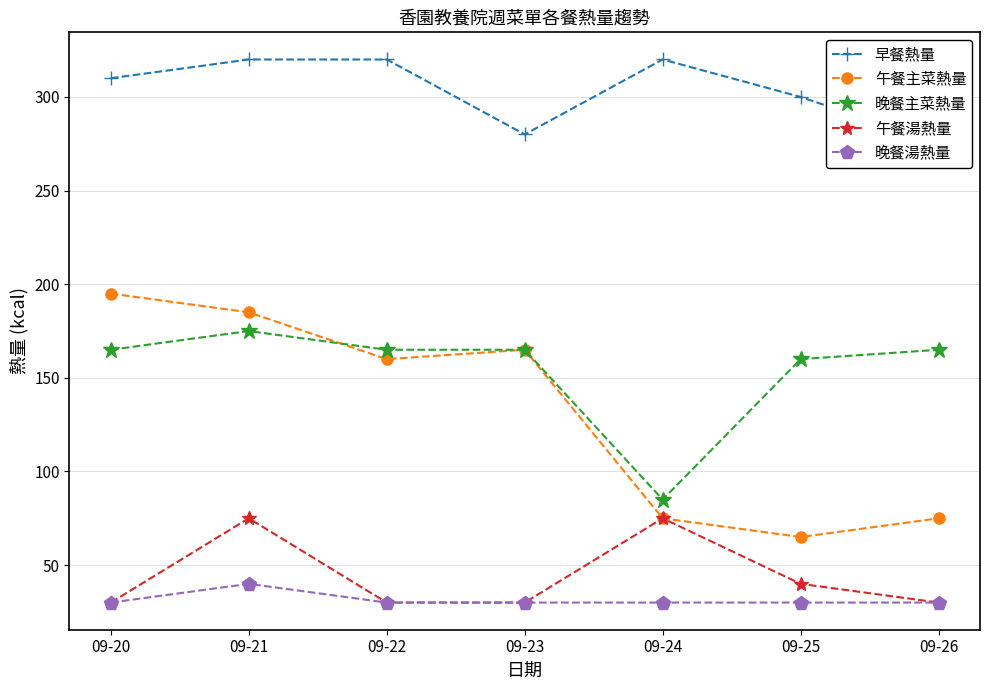

Where is 午餐湯熱量 nearest to the value 52?

09-25